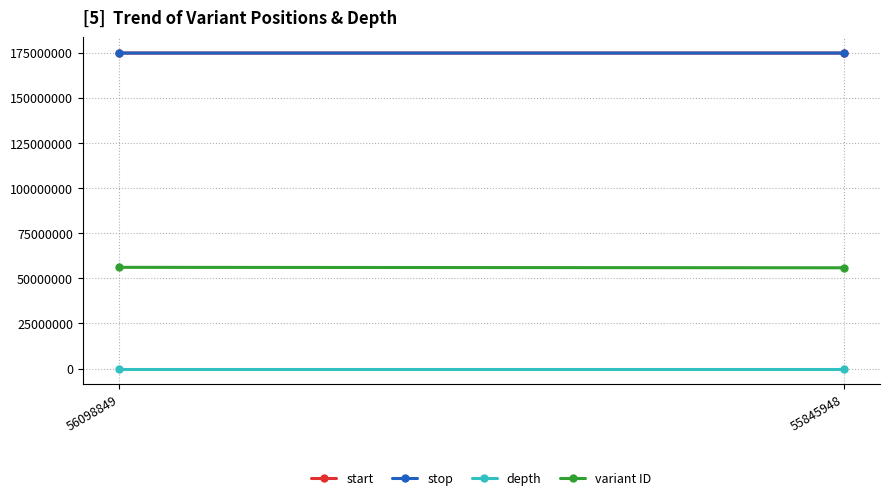

What are all the series names shown in the legend?

start, stop, depth, variant ID